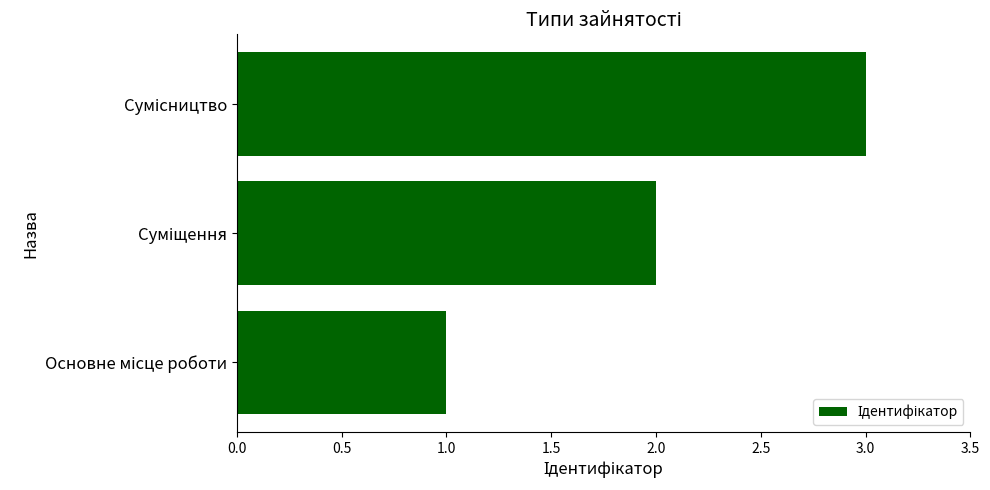

Count the values in the range 1 to 3.

3